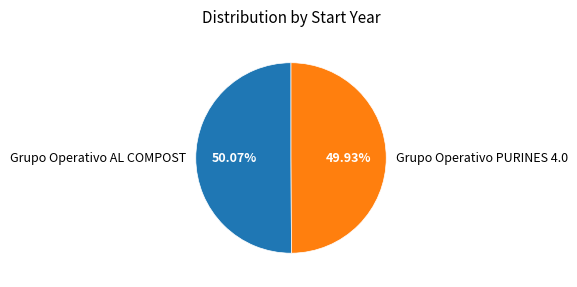

Approximately how many times larger is the value at Grupo Operativo AL COMPOST compared to Grupo Operativo PURINES 4.0?

1.0